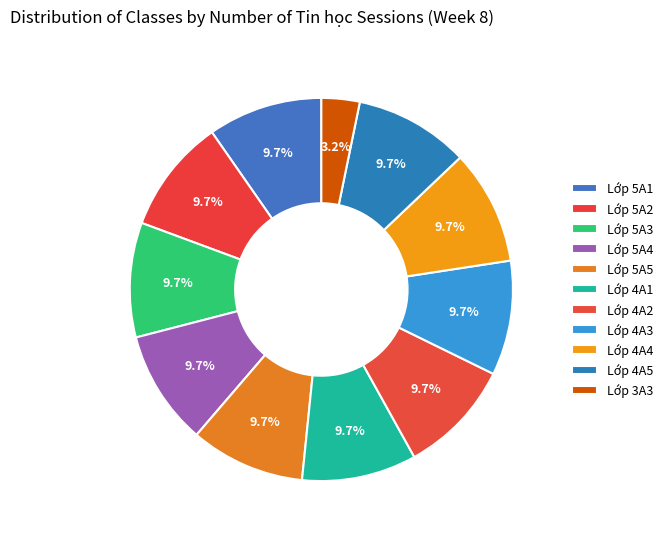

How many segments does this pie chart have?

11